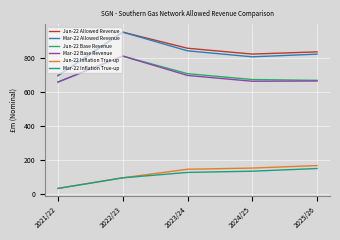

Is it true that Mar-22 Base Revenue equals 664.6 at 2025/26?

True